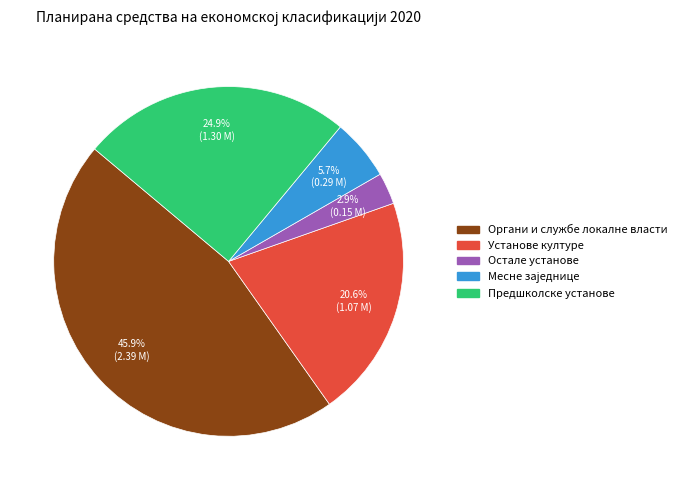

Does any single category account for the majority?

No